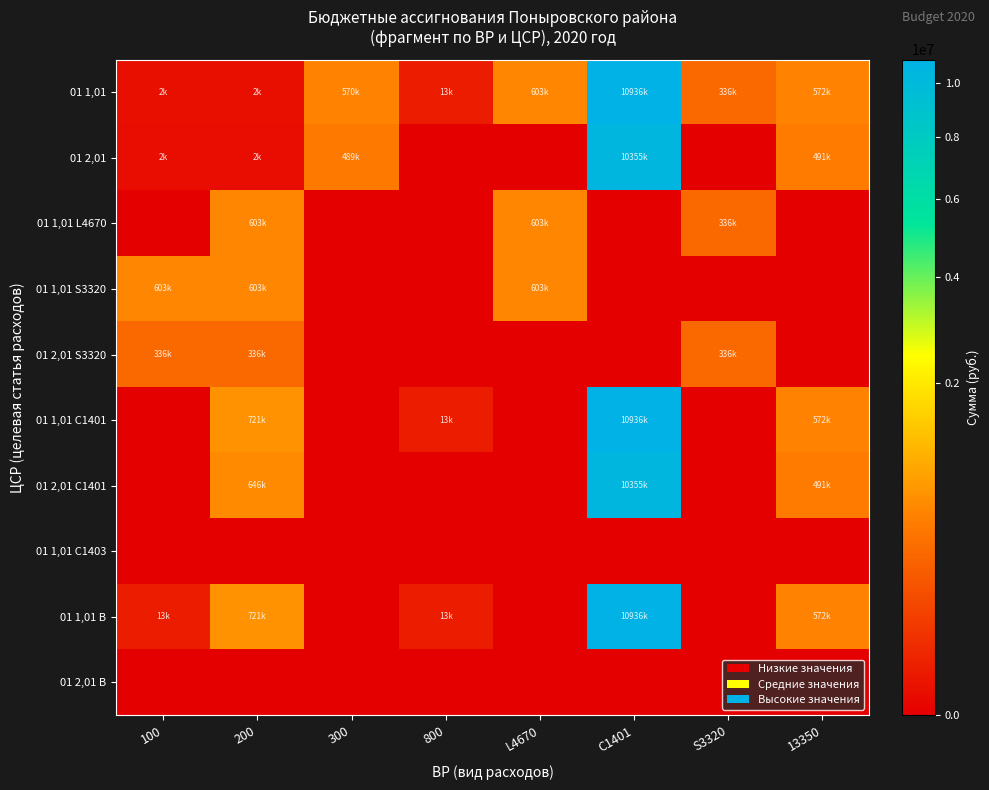

Between 300 and 800, which series saw the biggest shift?

01 1,01